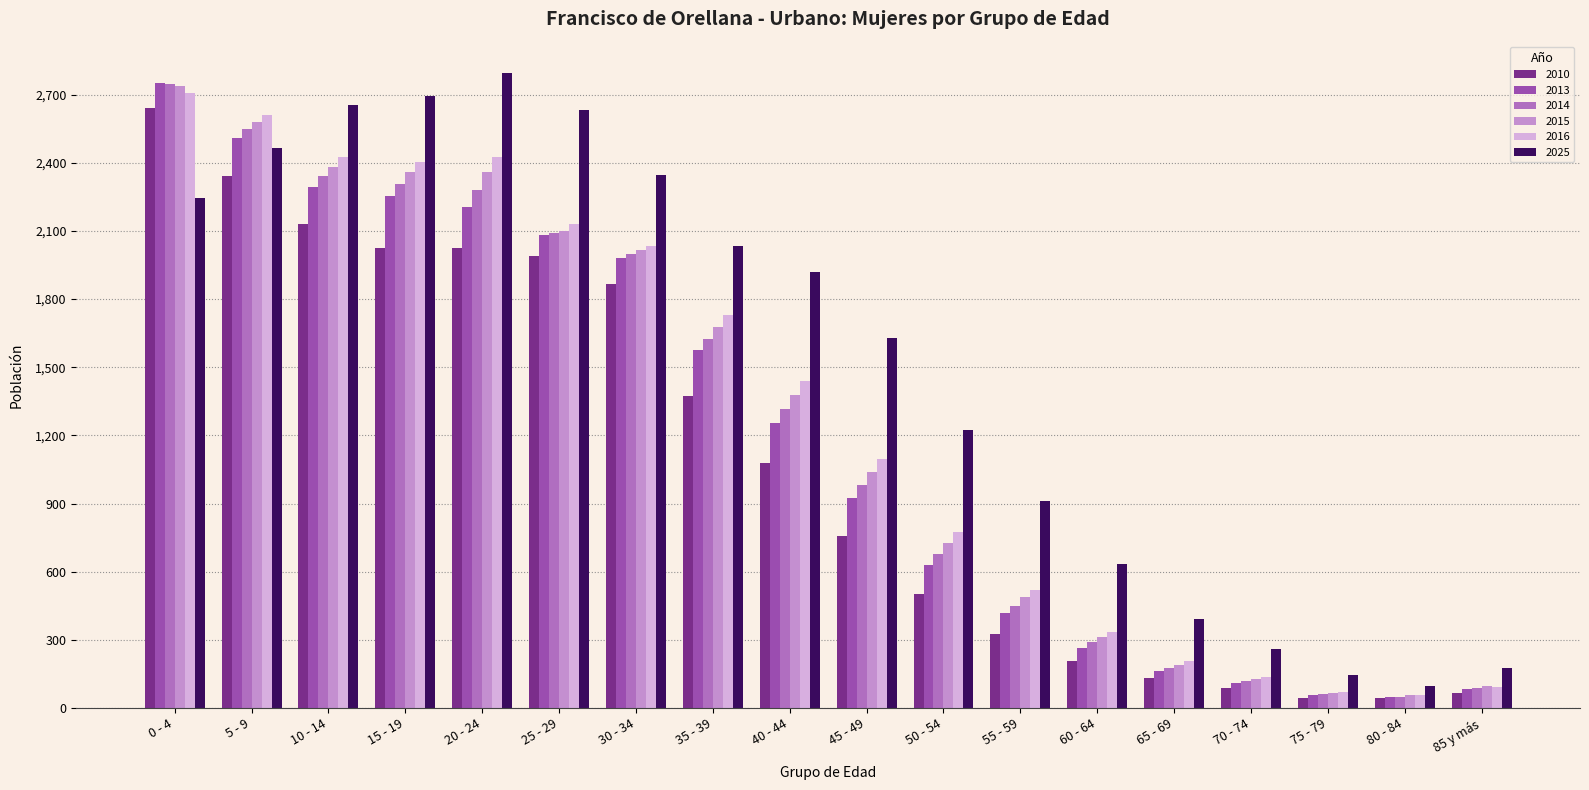

What is the maximum value shown in the chart?

2794